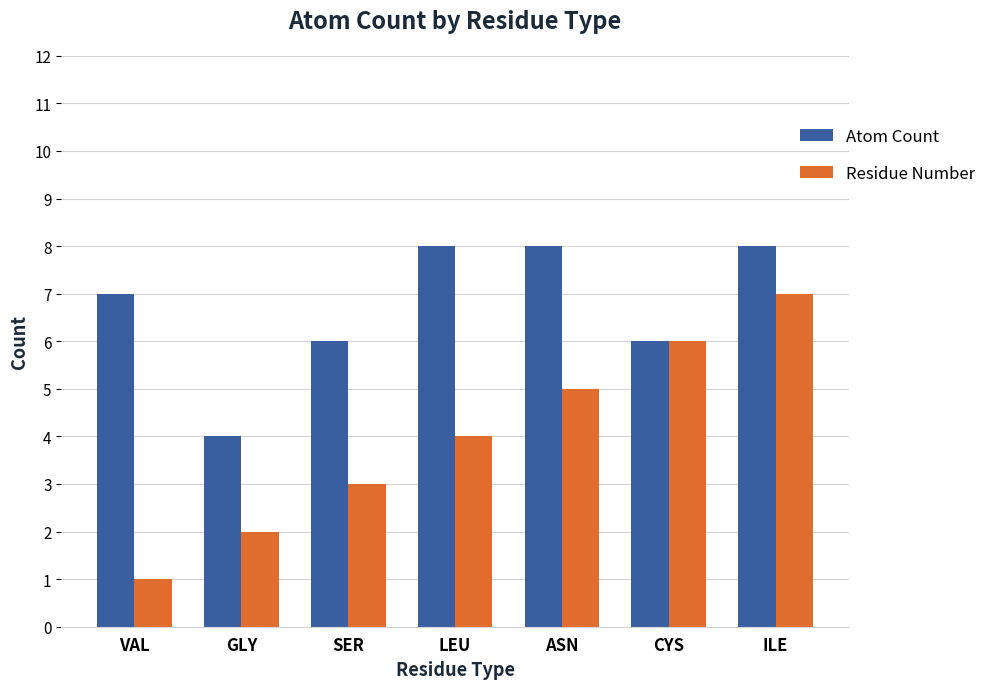

Which series has the largest range (max minus min)?

Residue Number